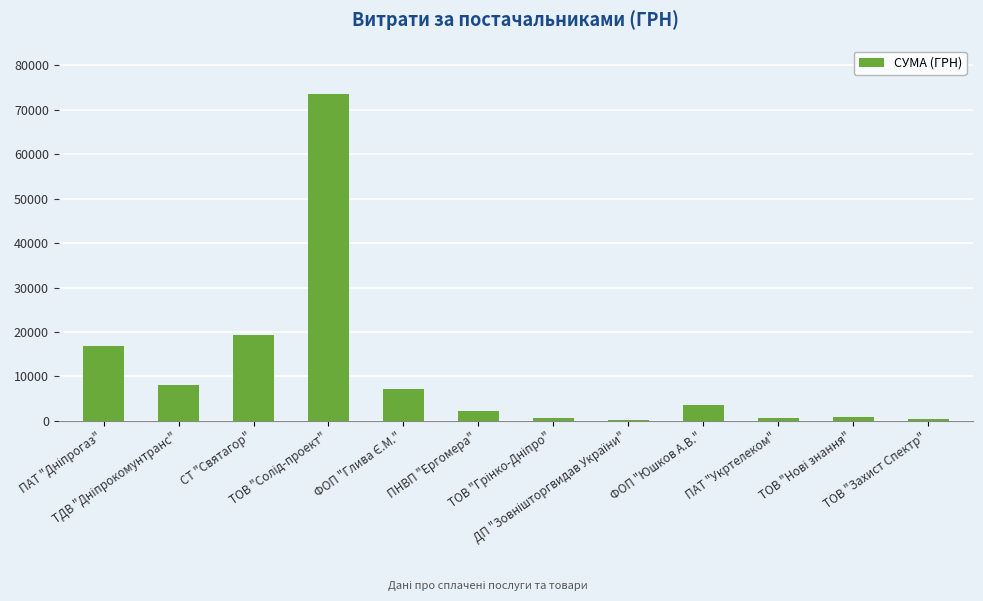

What is the maximum value shown in the chart?

73490.0